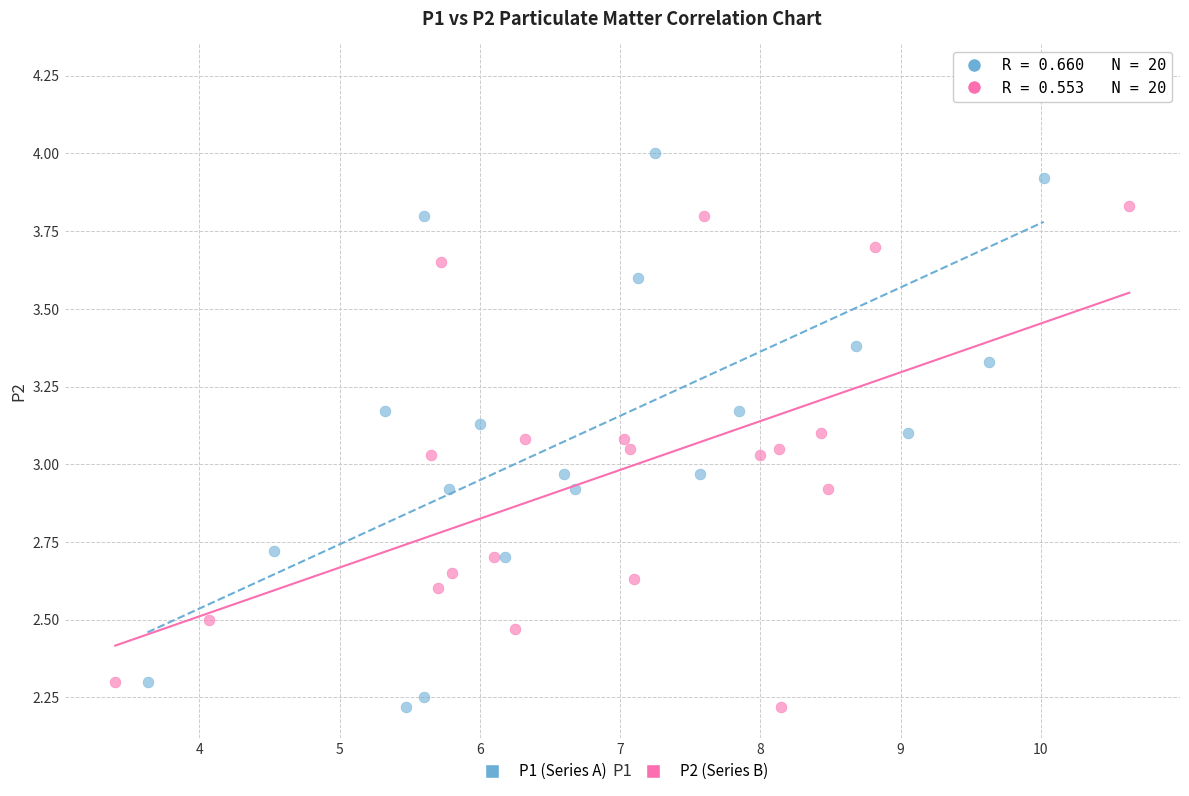

Which series reaches the maximum Y coordinate?

P1 (Series A)